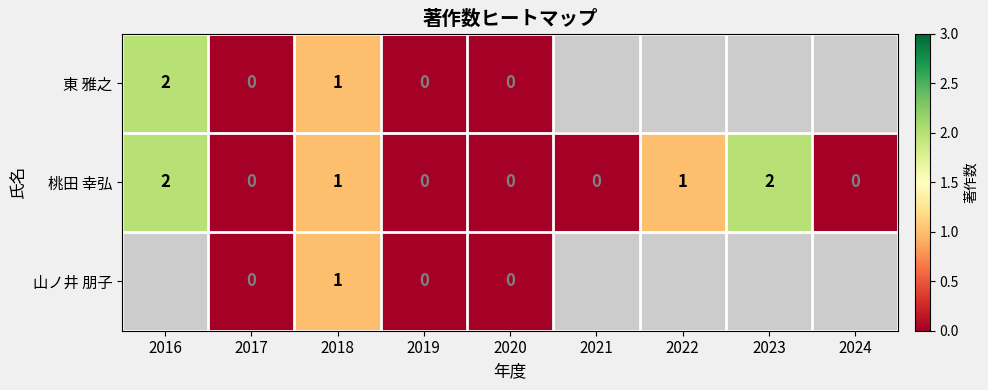

What is the sum of all 桃田 幸弘 values?

6